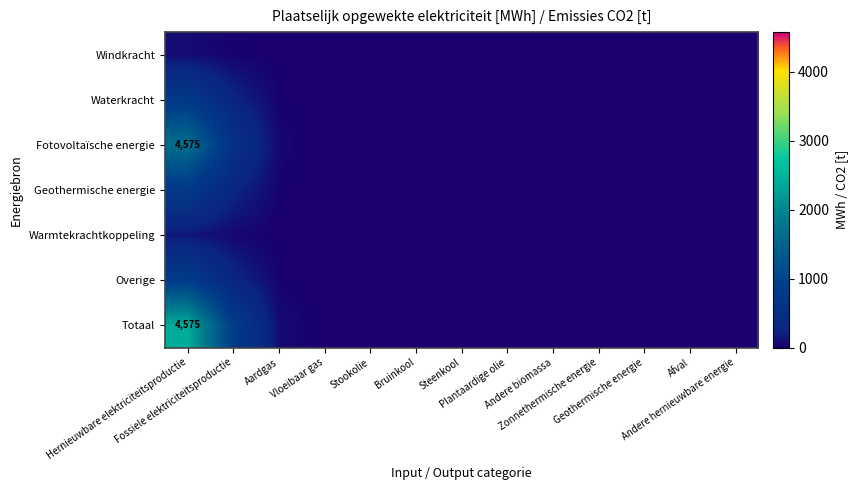

The Waterkracht series shows 442.4 at Hernieuwbare elektriciteitsproductie. True or false?

False